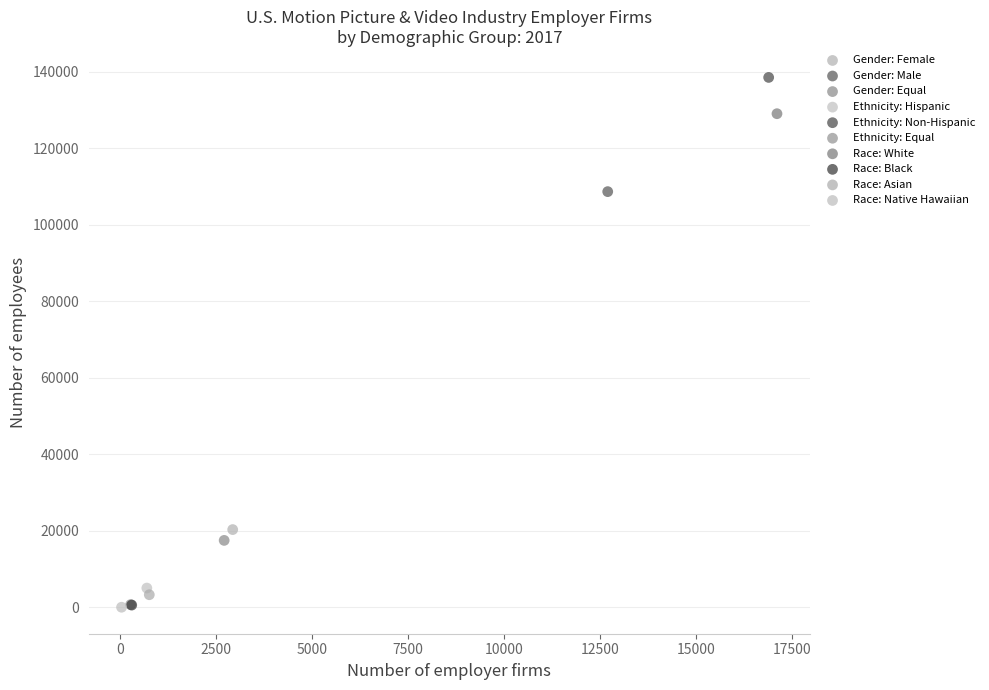

What are all the series names shown in the legend?

Gender: Female, Gender: Male, Gender: Equal, Ethnicity: Hispanic, Ethnicity: Non-Hispanic, Ethnicity: Equal, Race: White, Race: Black, Race: Asian, Race: Native Hawaiian